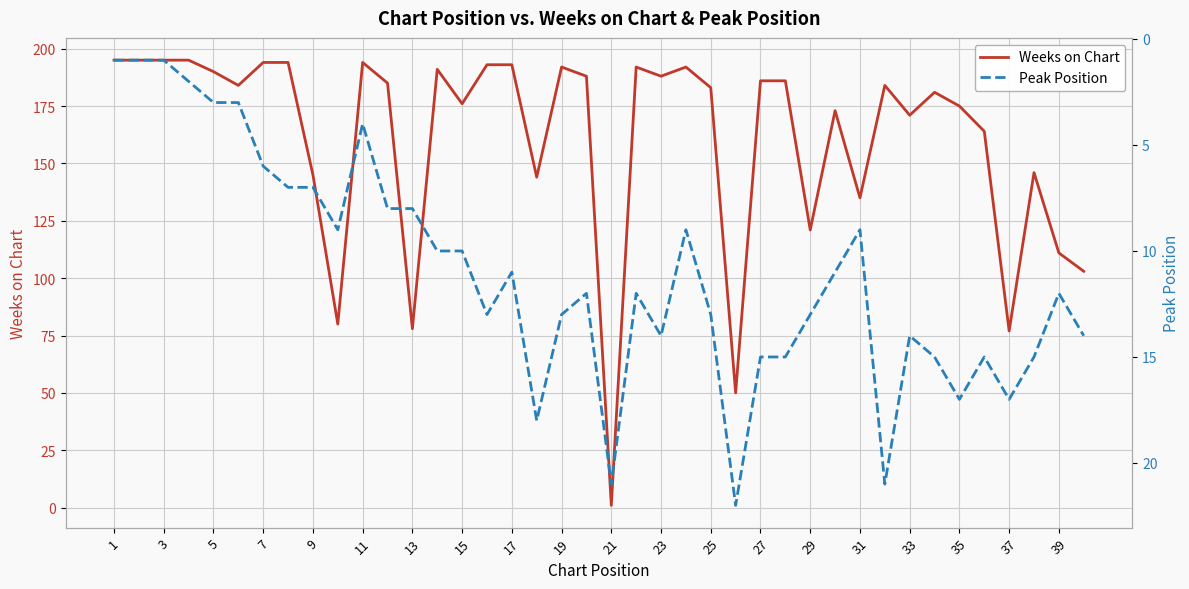

What is the maximum value for Weeks on Chart?

195